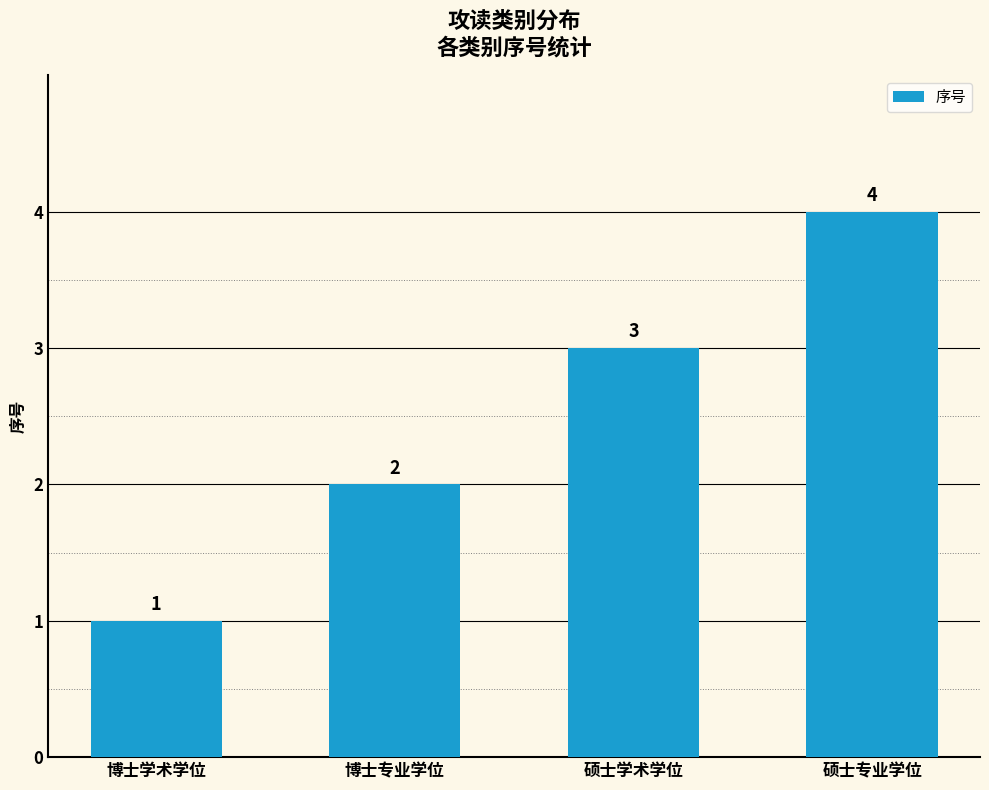

What value does the data have at 硕士专业学位?

4